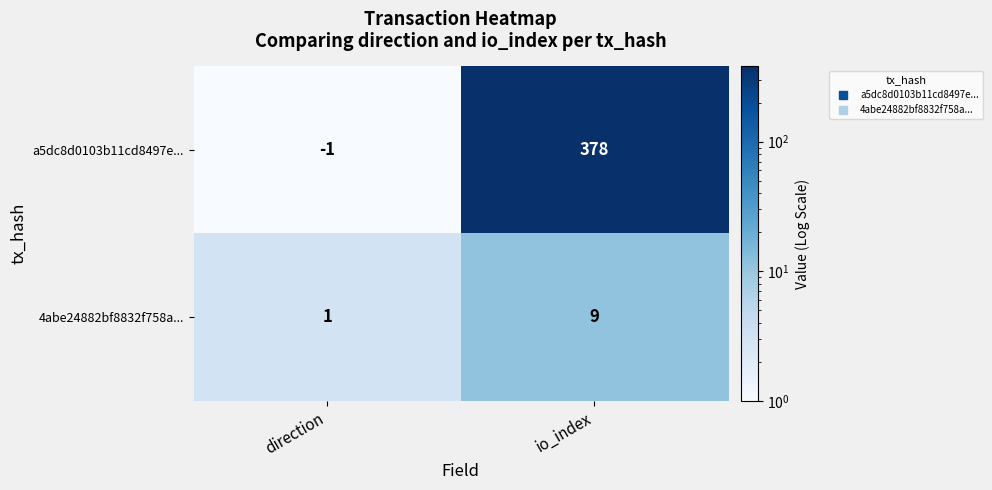

What is the difference between the a5dc8d0103b11cd8497e... values at direction and io_index?

379